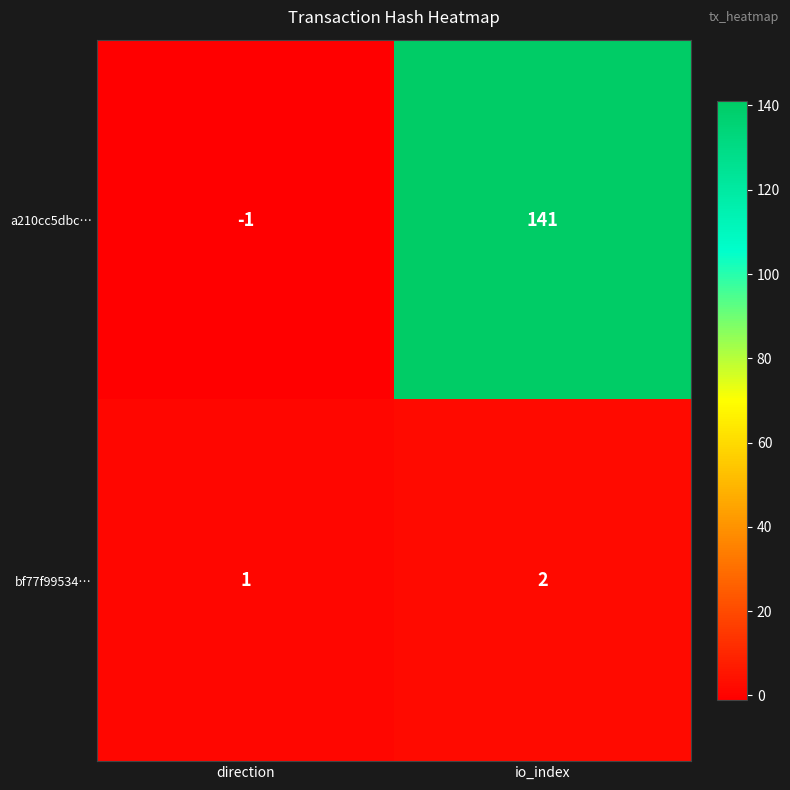

How many distinct data groups are displayed?

2